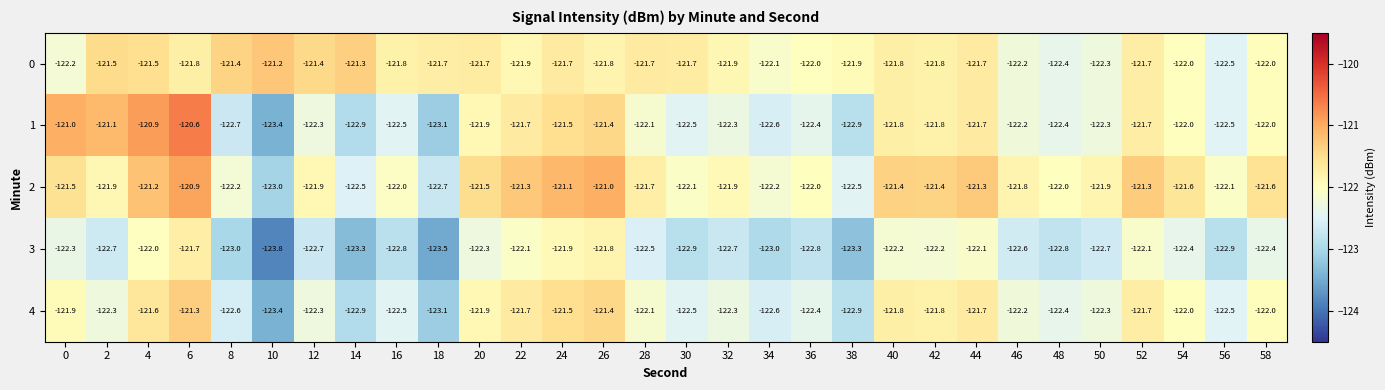

At which label does 4 reach its minimum?

10